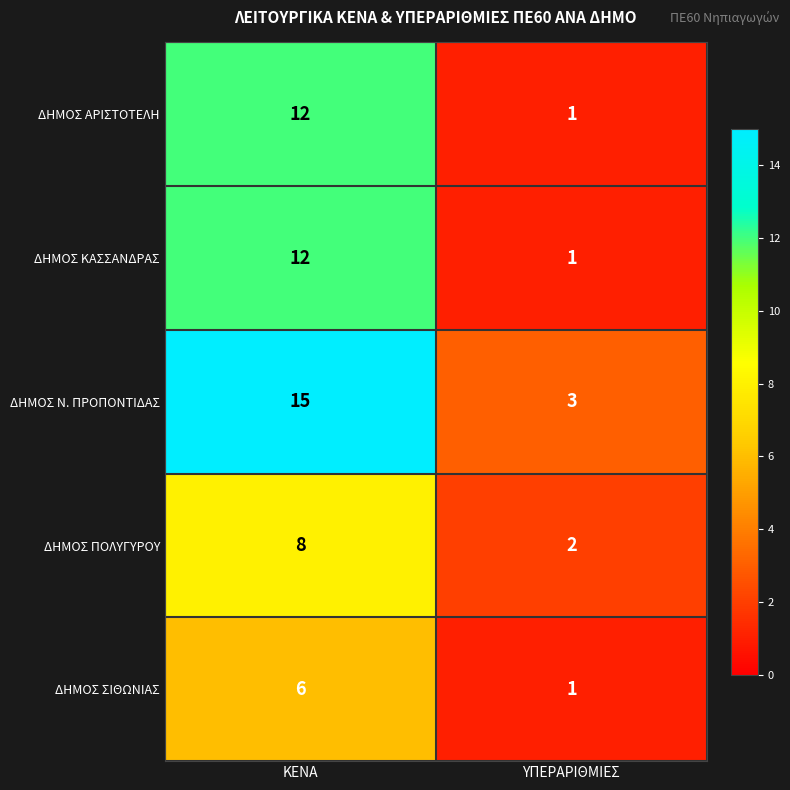

List the labels in order of ΔΗΜΟΣ ΑΡΙΣΤΟΤΕΛΗ value, smallest first.

ΥΠΕΡΑΡΙΘΜΙΕΣ, ΚΕΝΑ